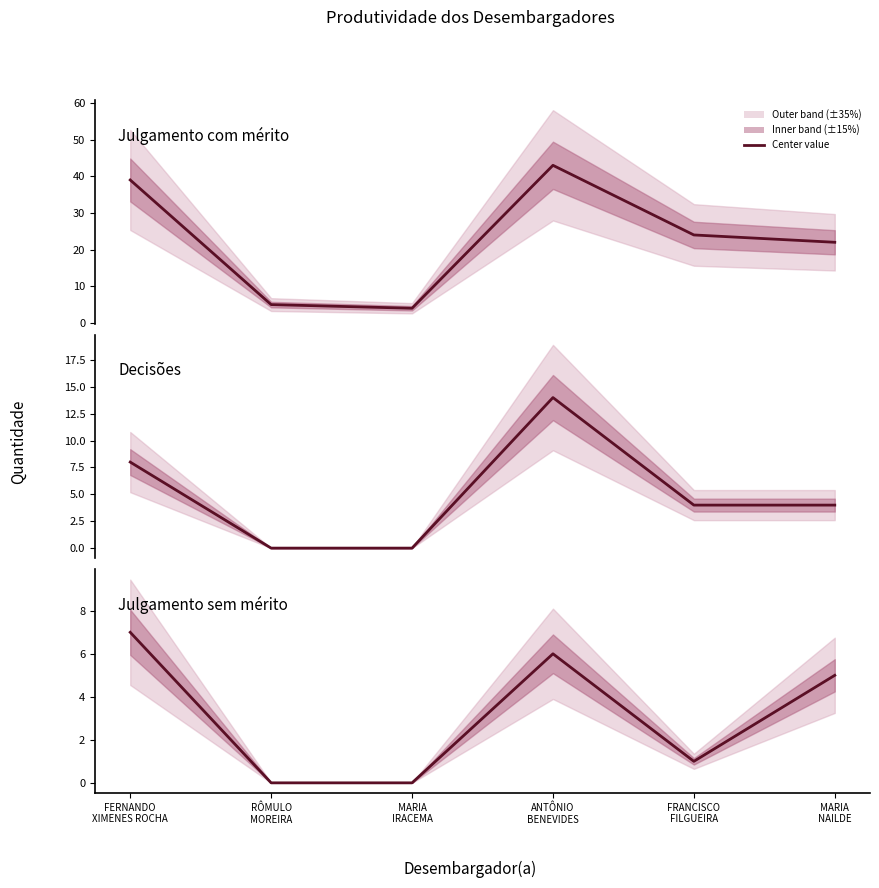

At which category does Decisões center reach its first local peak?

ANTÔNIO
BENEVIDES